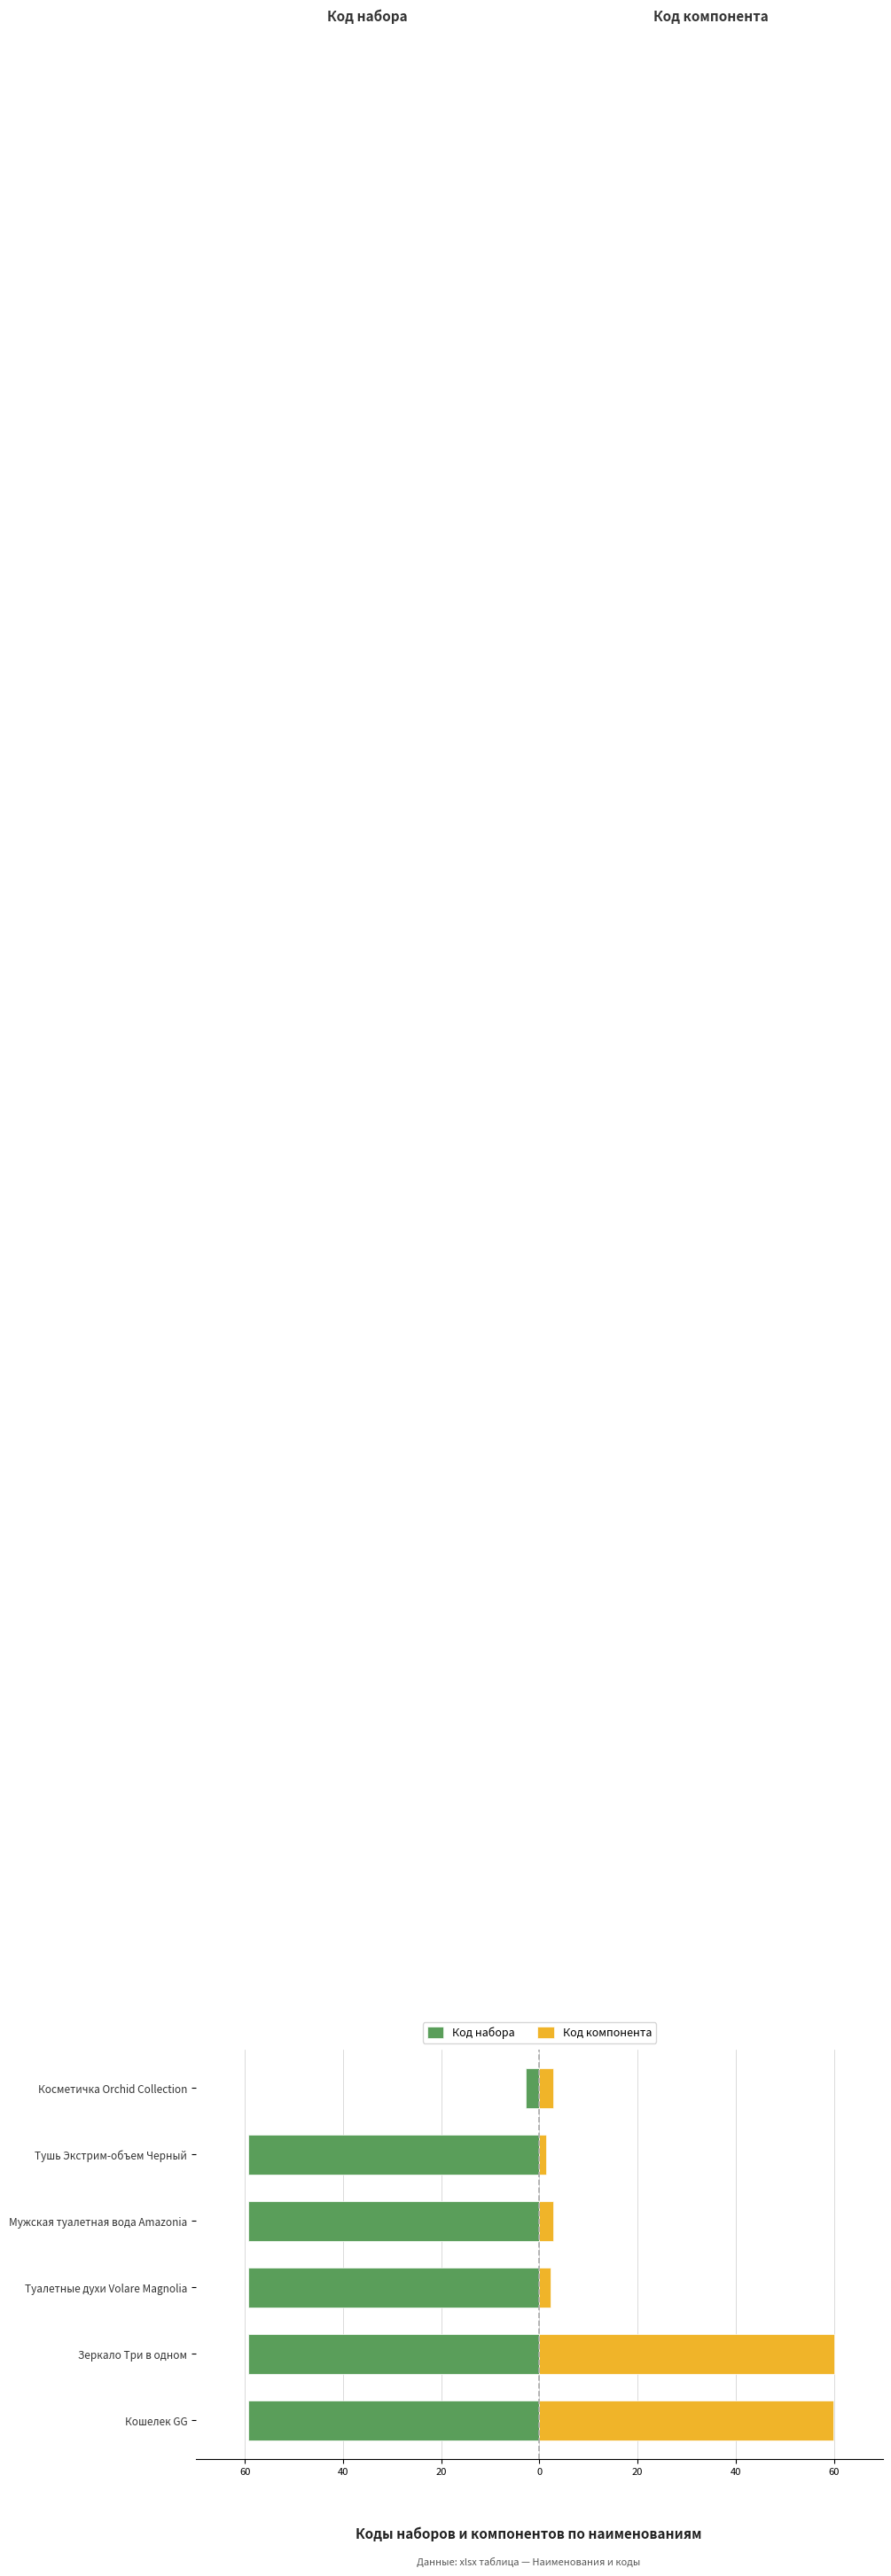

Is it true that Код набора equals -102.3 at Тушь Экстрим-объем Черный?

False